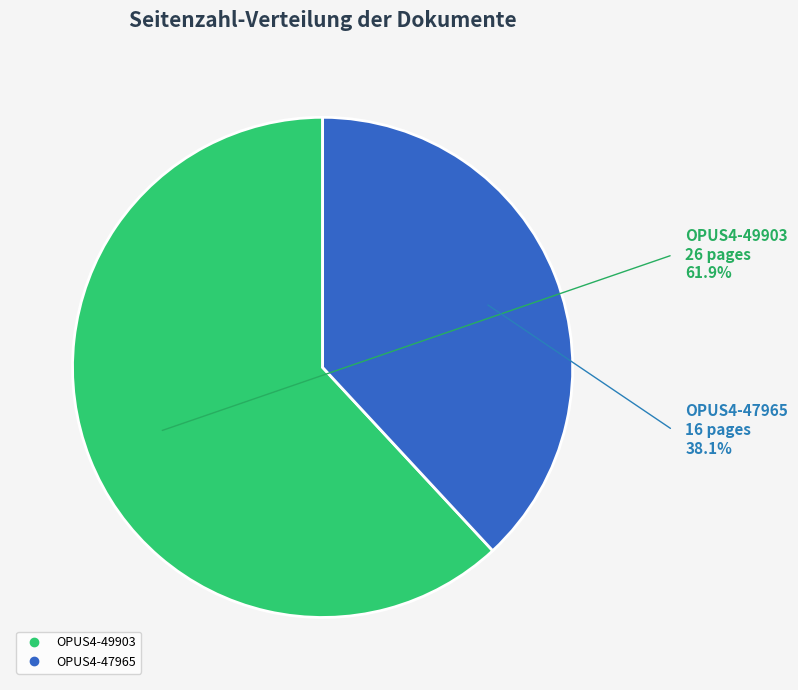

Count the number of slices in the pie.

2